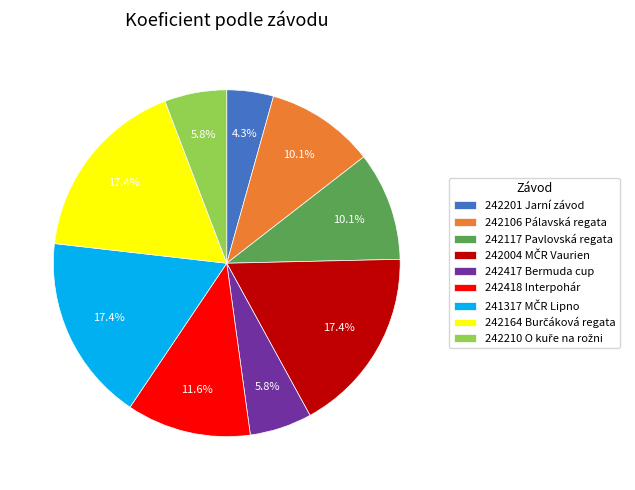

Which slice is the smallest?

242201 Jarní závod